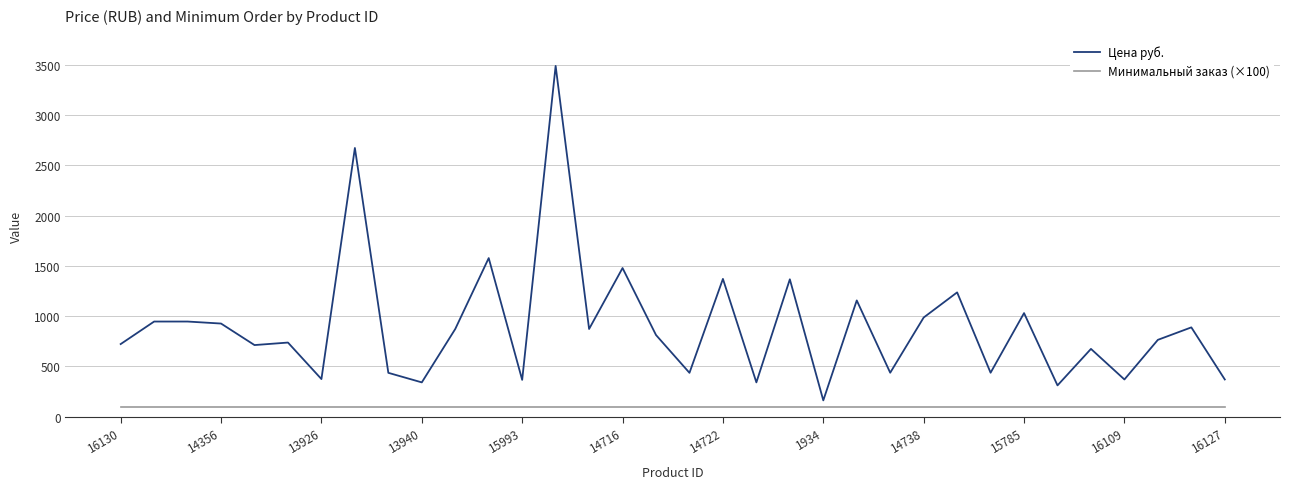

Which series has the largest total across all categories?

Цена руб.